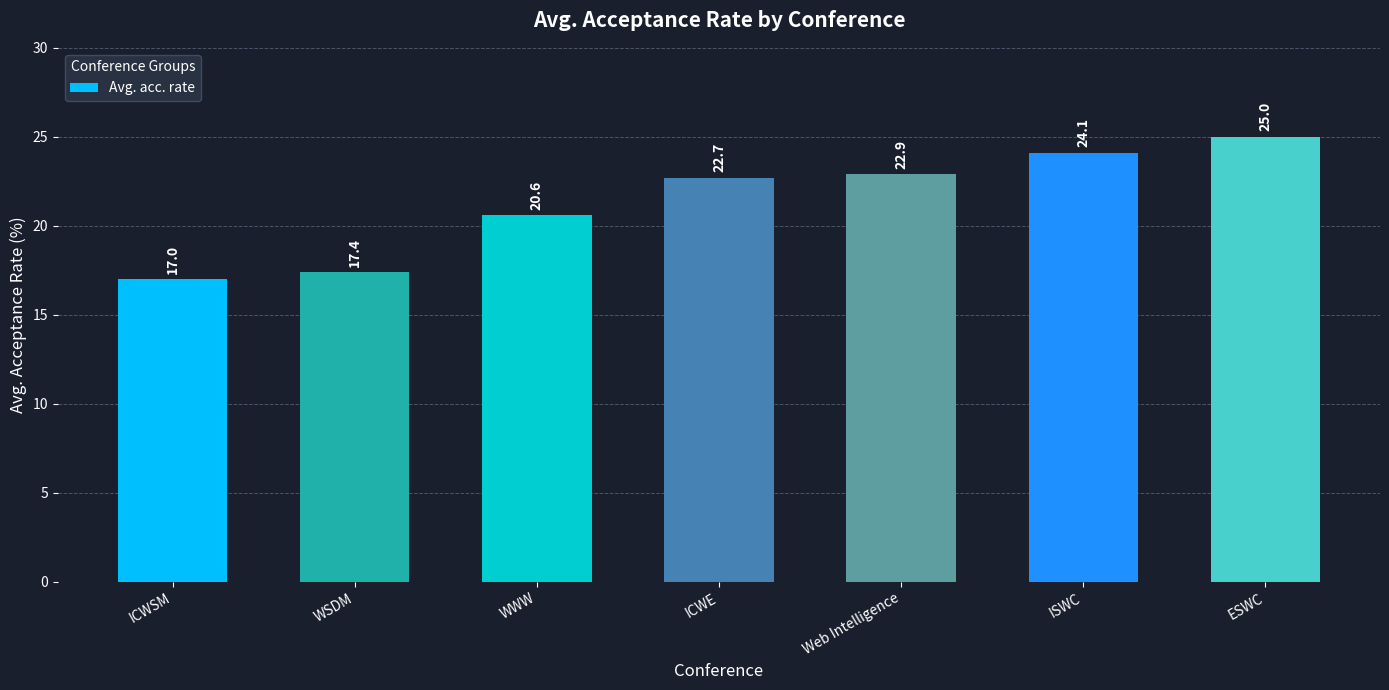

What position from the right is Web Intelligence?

3